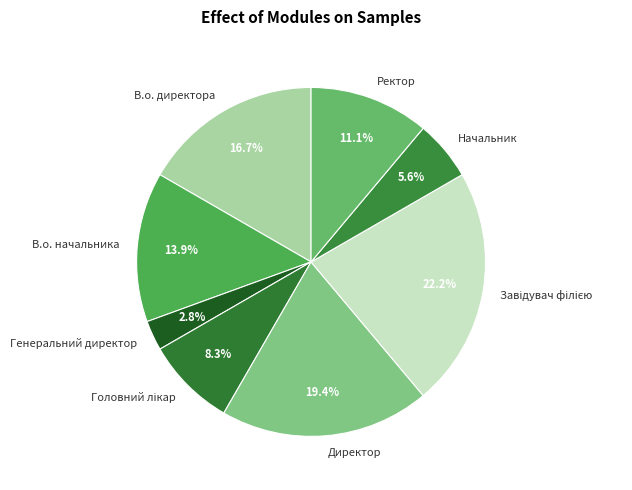

To the nearest percent, what portion does В.о. начальника represent?

14%